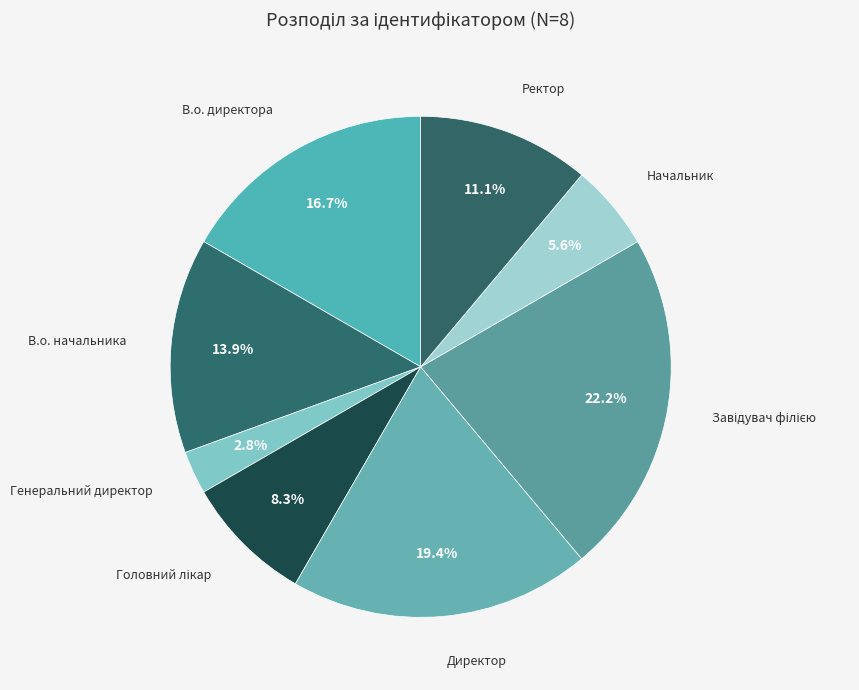

Which slice is the largest?

Завідувач філією